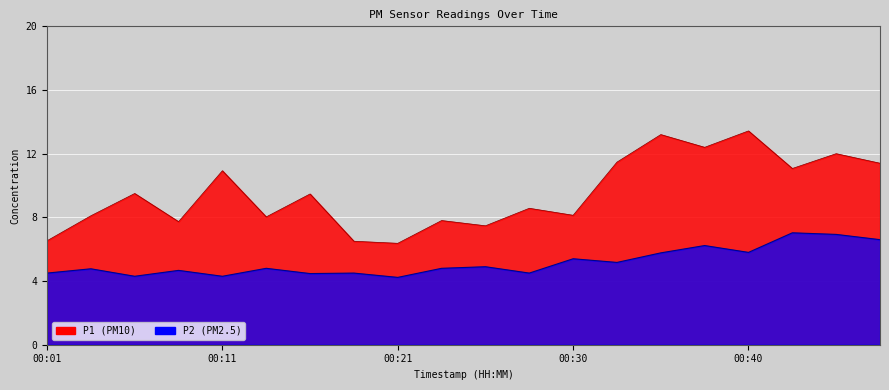

What is the average value of the P2 series?

5.2